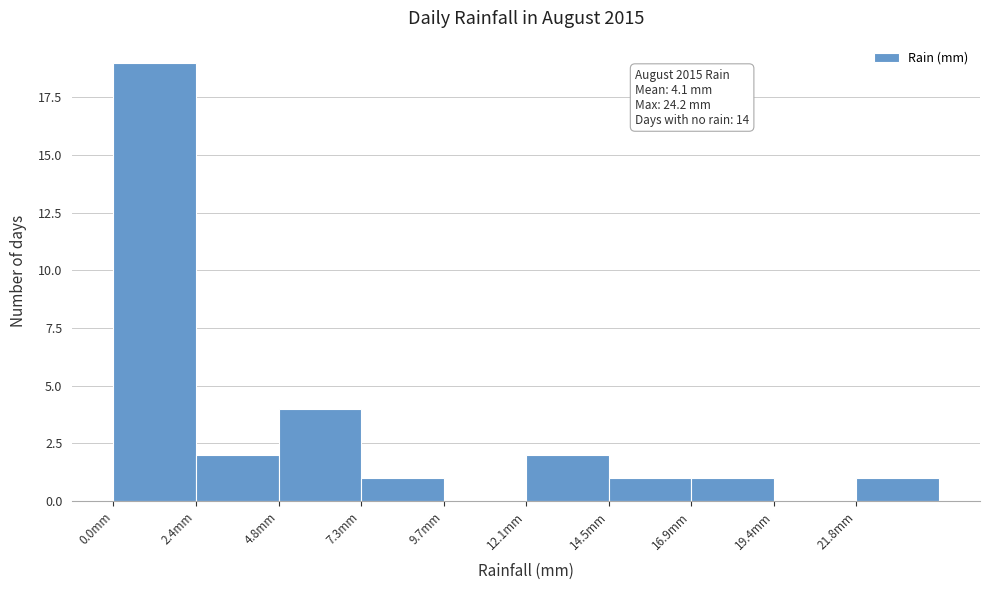

Which range on the x-axis has the tallest bar?

0.0 to 2.5